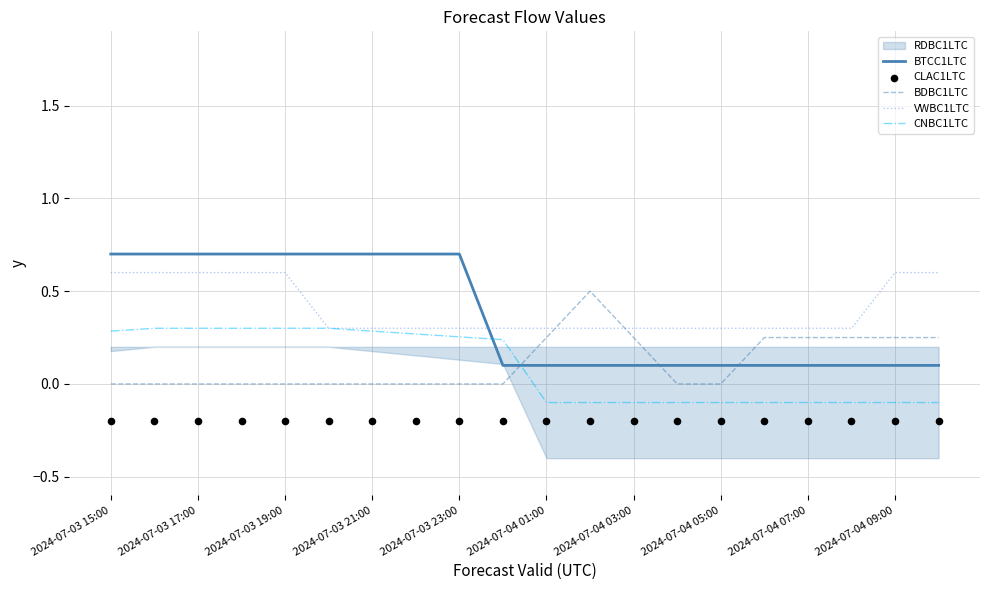

What is the highest value of the VWBC1LTC series?

0.6